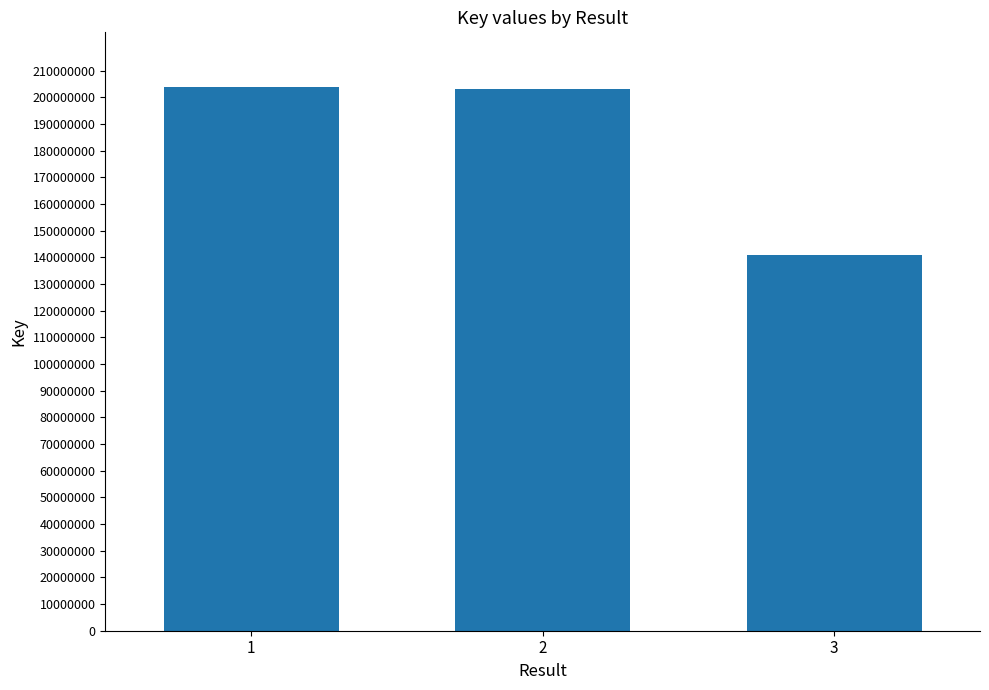

Where is the data nearest to the value 172501770?

2